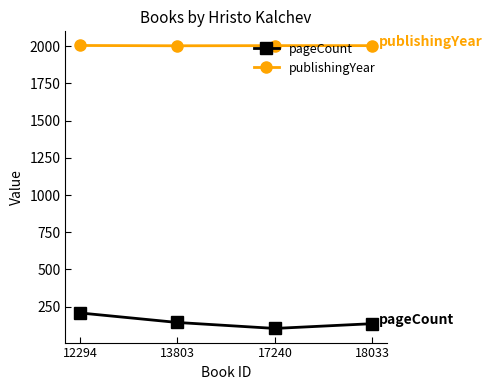

True or false: pageCount and publishingYear cross at least once.

False